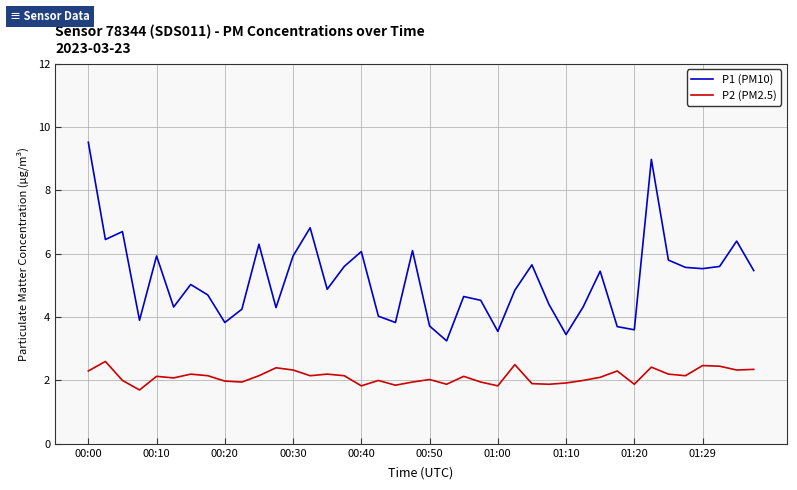

What is the difference between the maximum and minimum values in the P2 (PM2.5) series?

0.9